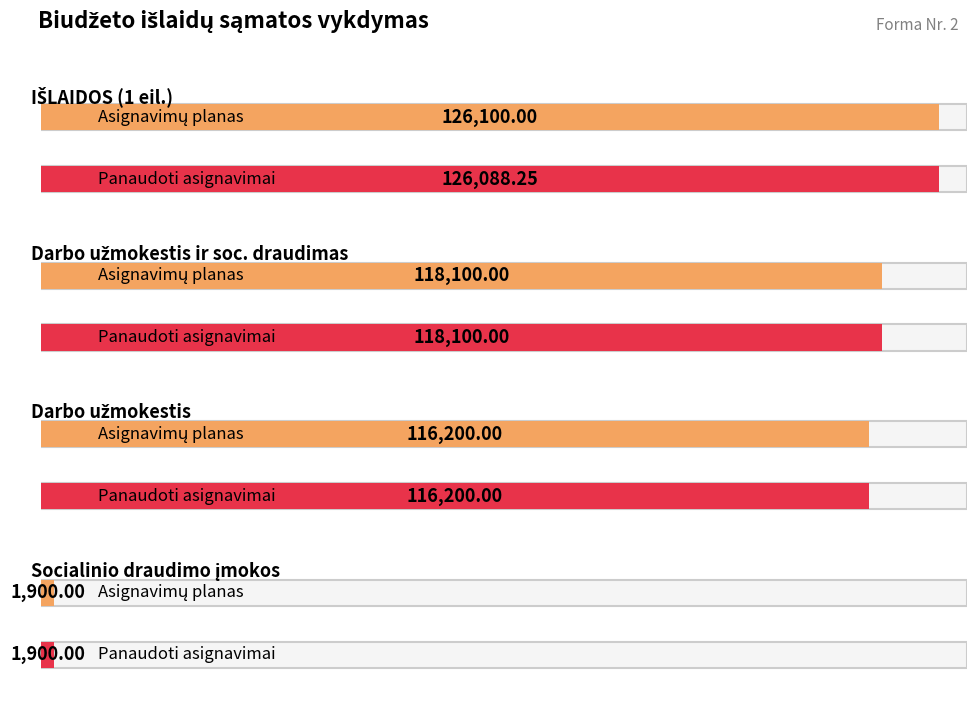

What is the spread (max minus min) of values at IŠLAIDOS?

11.8